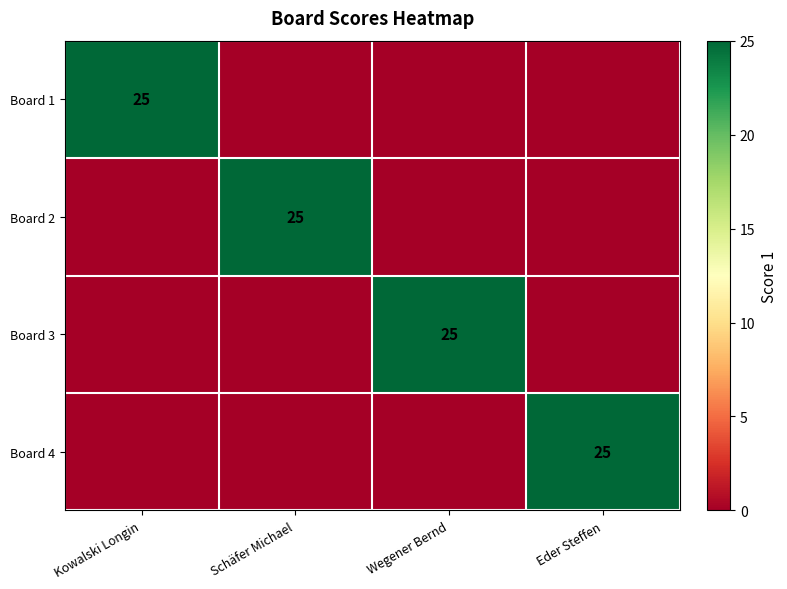

True or false: Board 1 has a value of 25 at Kowalski Longin.

True